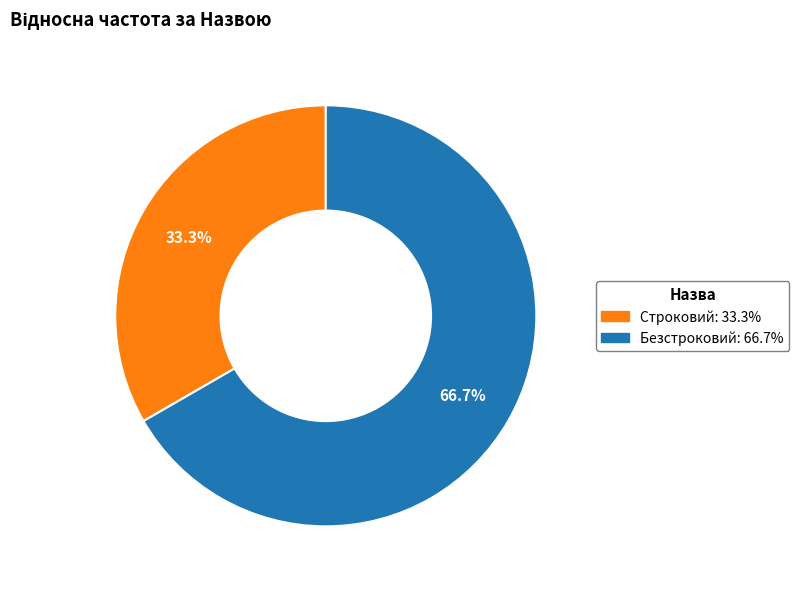

Count the number of slices in the pie.

2